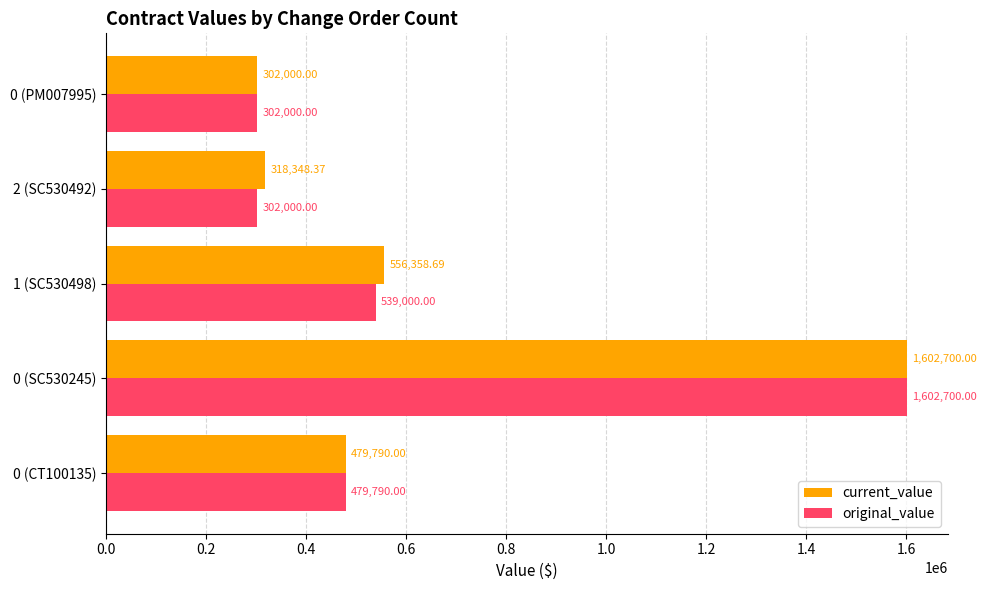

How many data points in current_value are less than 479790?

2